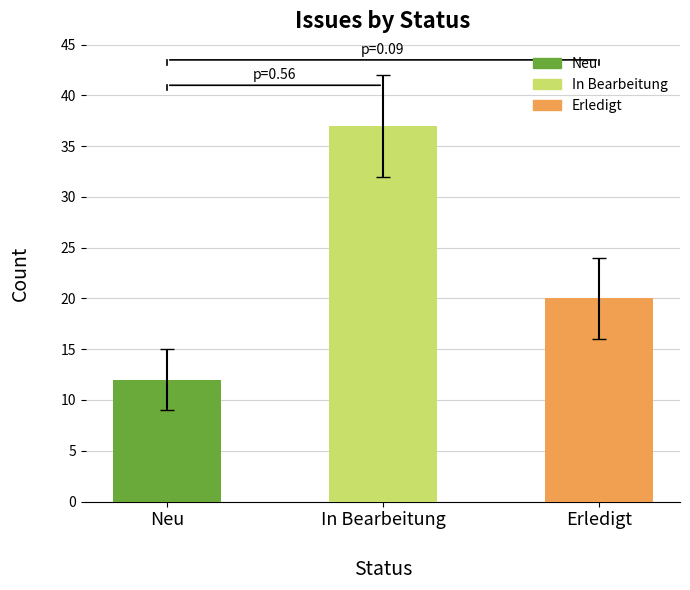

What is the difference between the maximum and minimum values?

25